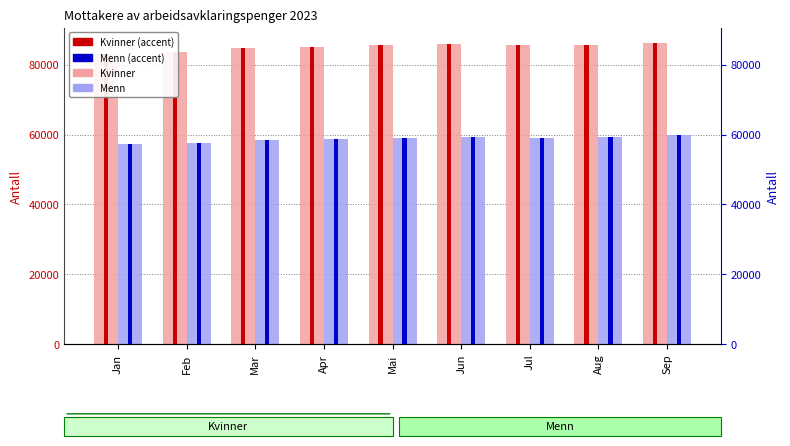

Where does the Menn series first go above 58999?

Jun